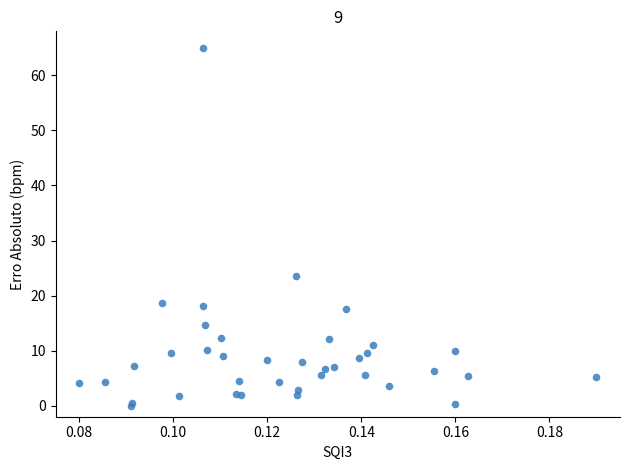

What Y value in the scatter plot is closest to 32?

23.6